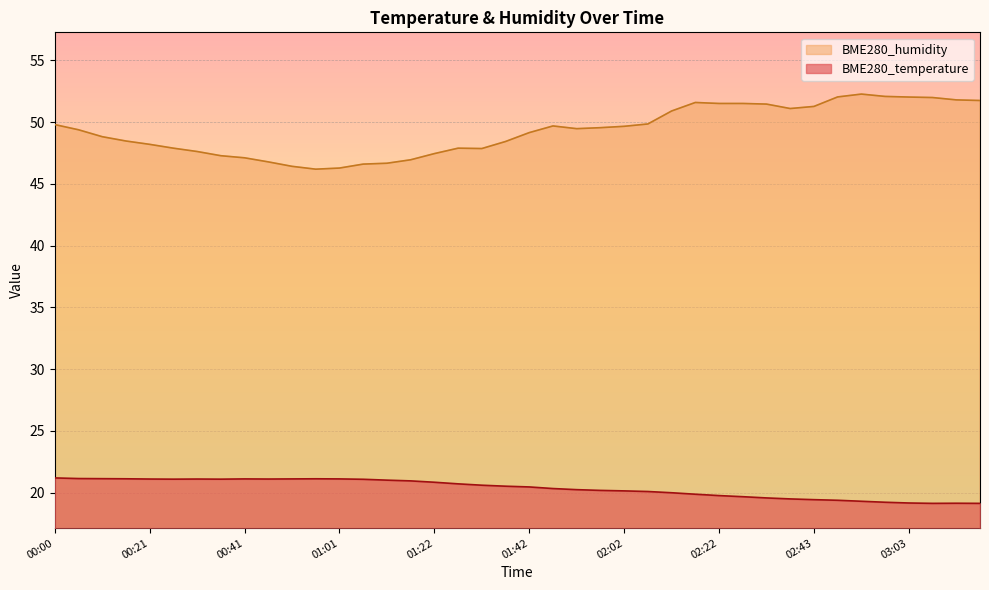

What is the highest value of the BME280_humidity series?

52.3